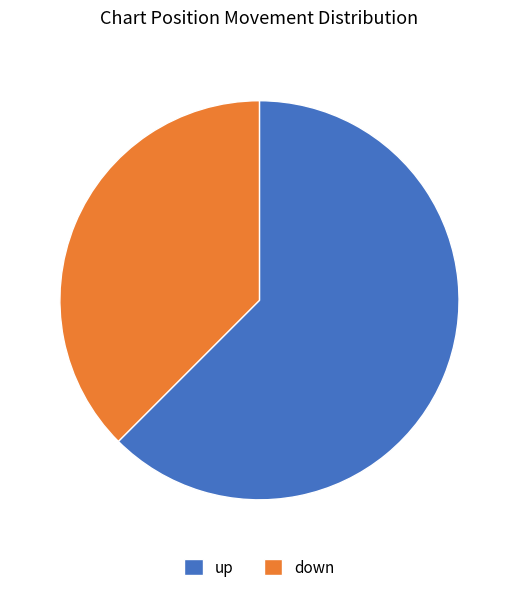

Is there any slice that represents more than half of the pie?

Yes